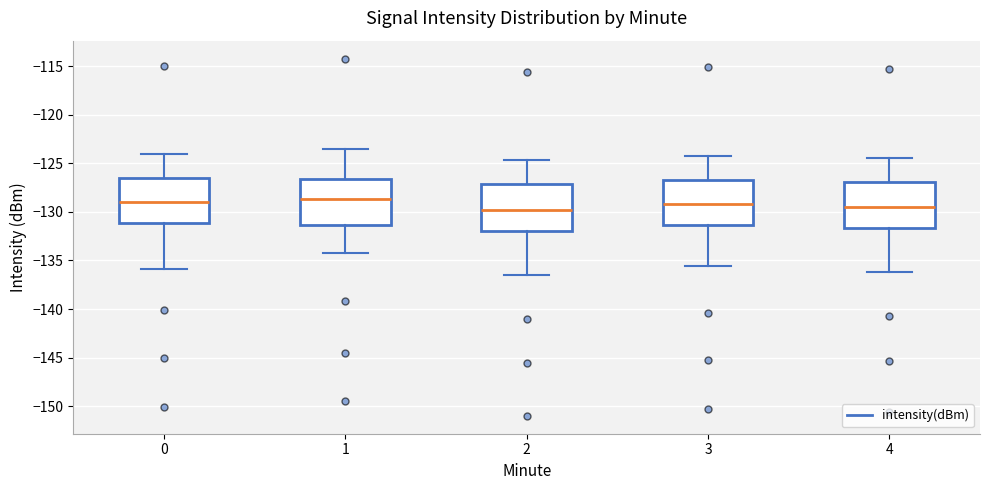

Where is the upper edge of the box at x = 2 on the y-axis? The values are not printed on the chart, so give them approximately, as read against the axis.

-127.0